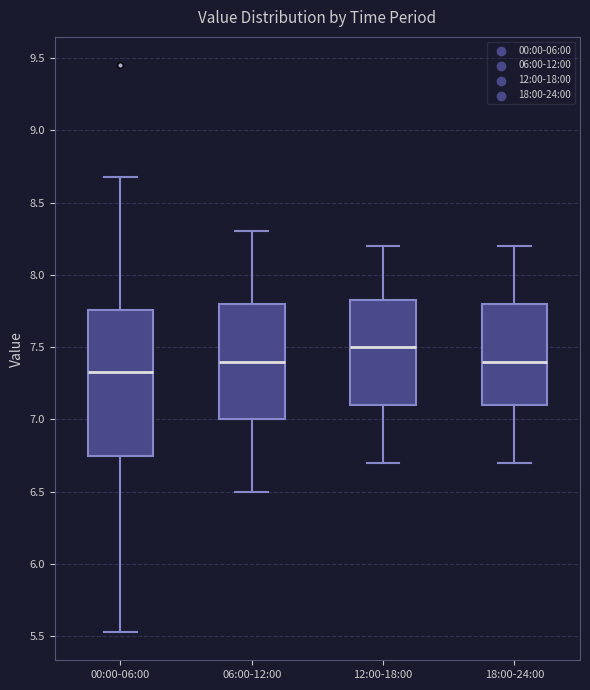

Reading left to right, transcribe this box plot: for each box, give where its median line is, the range the box spans, and where its two whiskers end, as read against the y-axis. The values are not printed on the chart, so give them approximately, as read against the axis.

00:00-06:00: median 7.35, box 6.75 to 7.75, whiskers 5.55 to 8.70
06:00-12:00: median 7.40, box 7.00 to 7.80, whiskers 6.50 to 8.30
12:00-18:00: median 7.50, box 7.10 to 7.85, whiskers 6.70 to 8.20
18:00-24:00: median 7.40, box 7.10 to 7.80, whiskers 6.70 to 8.20